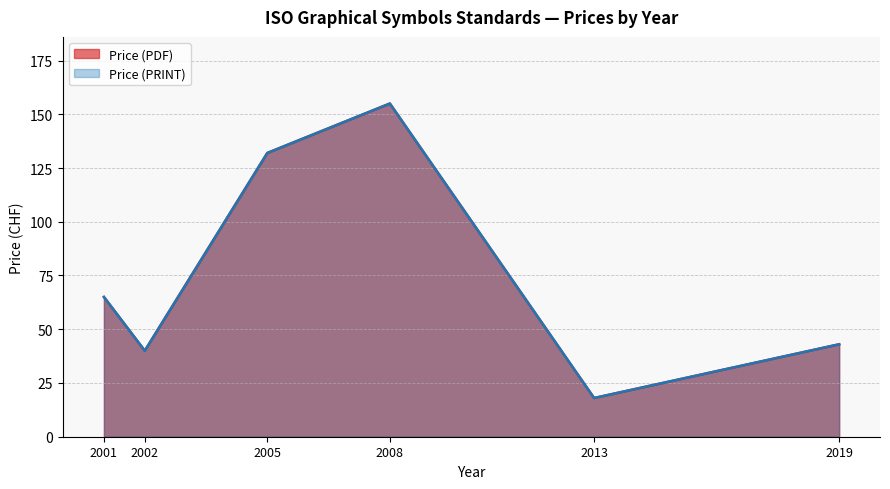

What are all the series names shown in the legend?

Price (PDF), Price (PRINT)